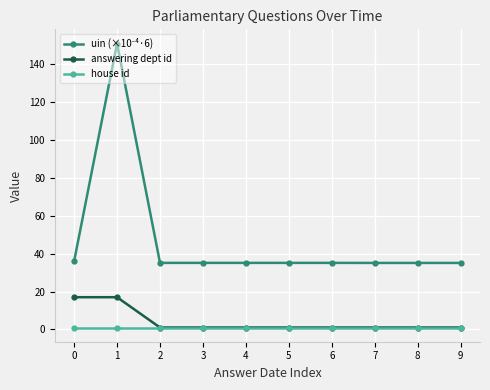

At how many categories does at least one series exceed 149?

1